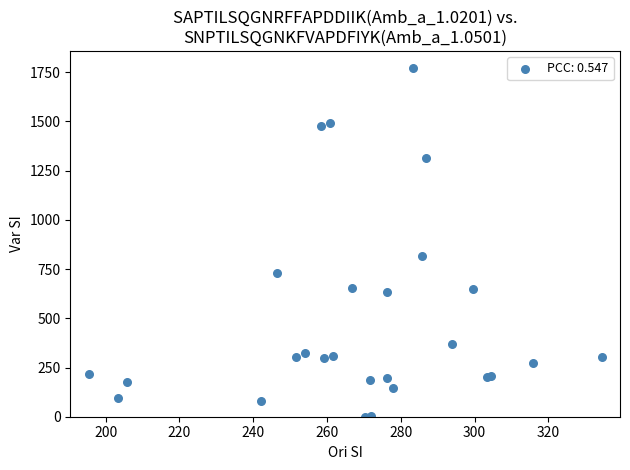

What Y value in the scatter plot is closest to 885?

815